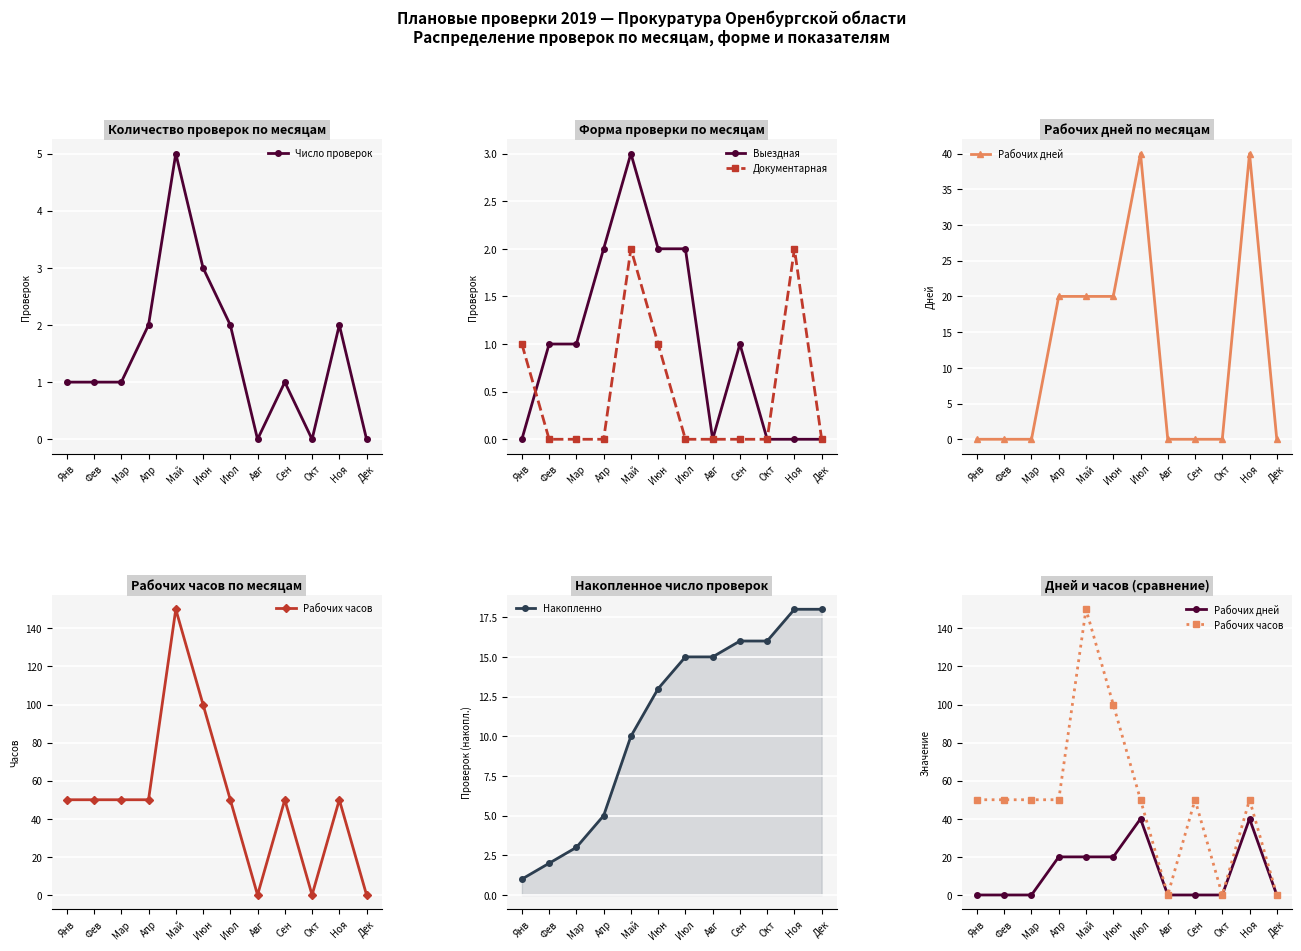

Where do Число проверок and Рабочих дней first cross each other?

Мар and Апр